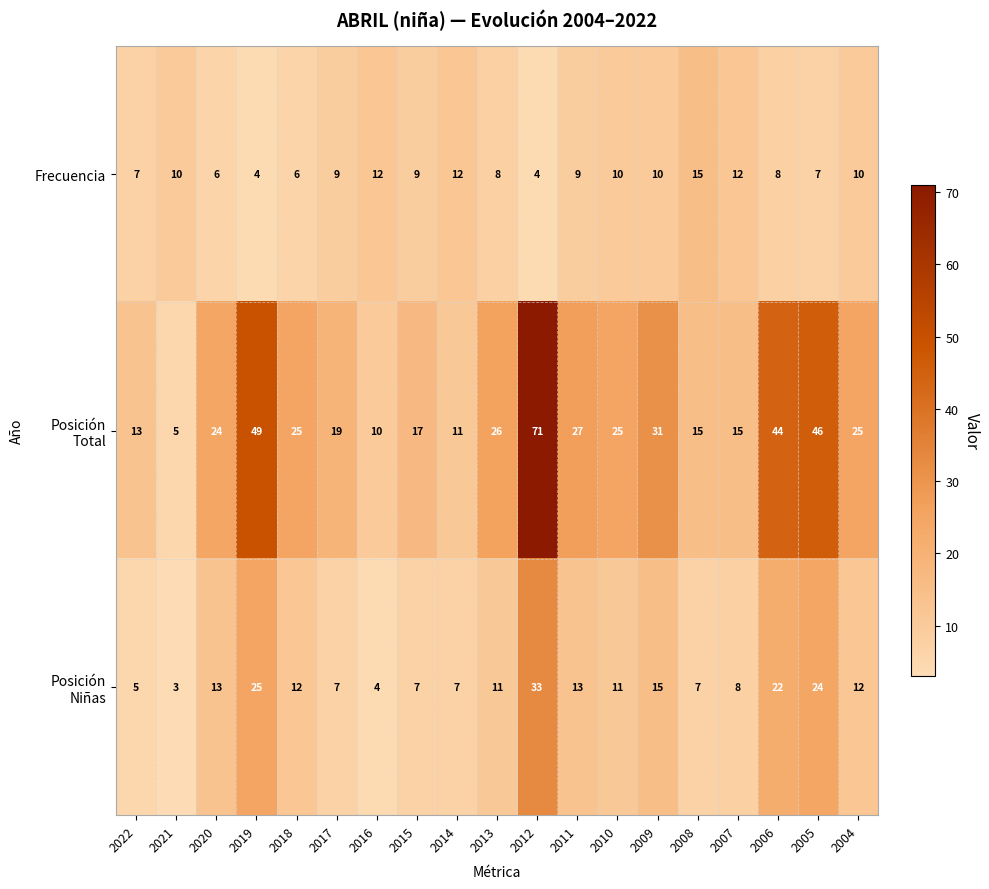

What is the total value across all series at 2006?

74